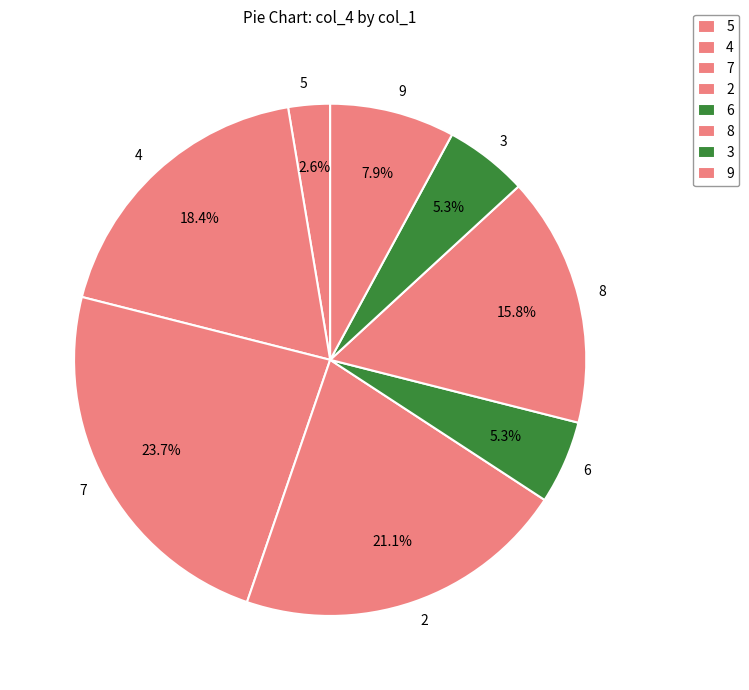

Combined, do 9 and 8 account for over 50%?

No